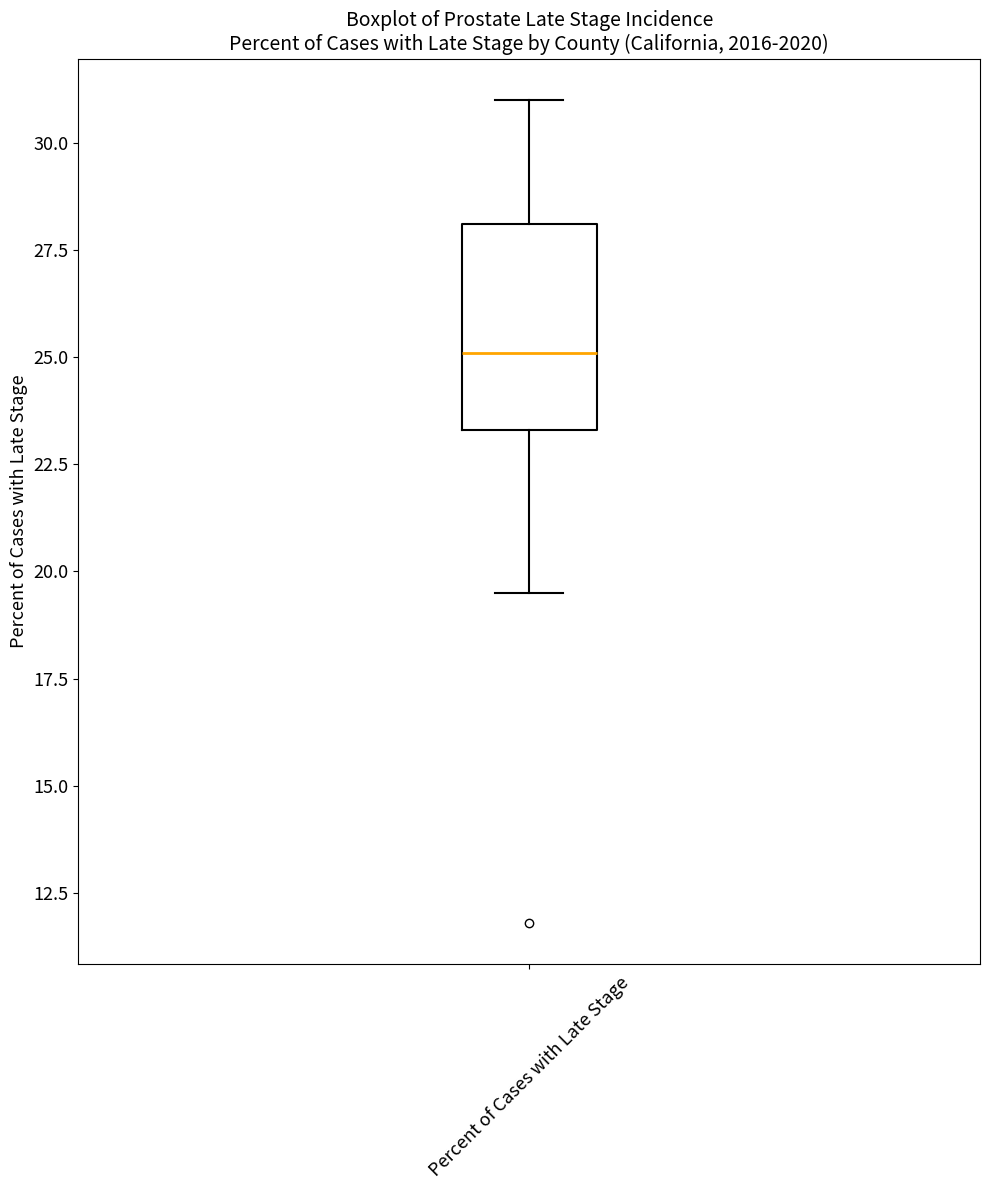

Where does the upper whisker of the box for Percent of Cases with Late Stage end on the y-axis? The values are not printed on the chart, so give them approximately, as read against the axis.

31.0